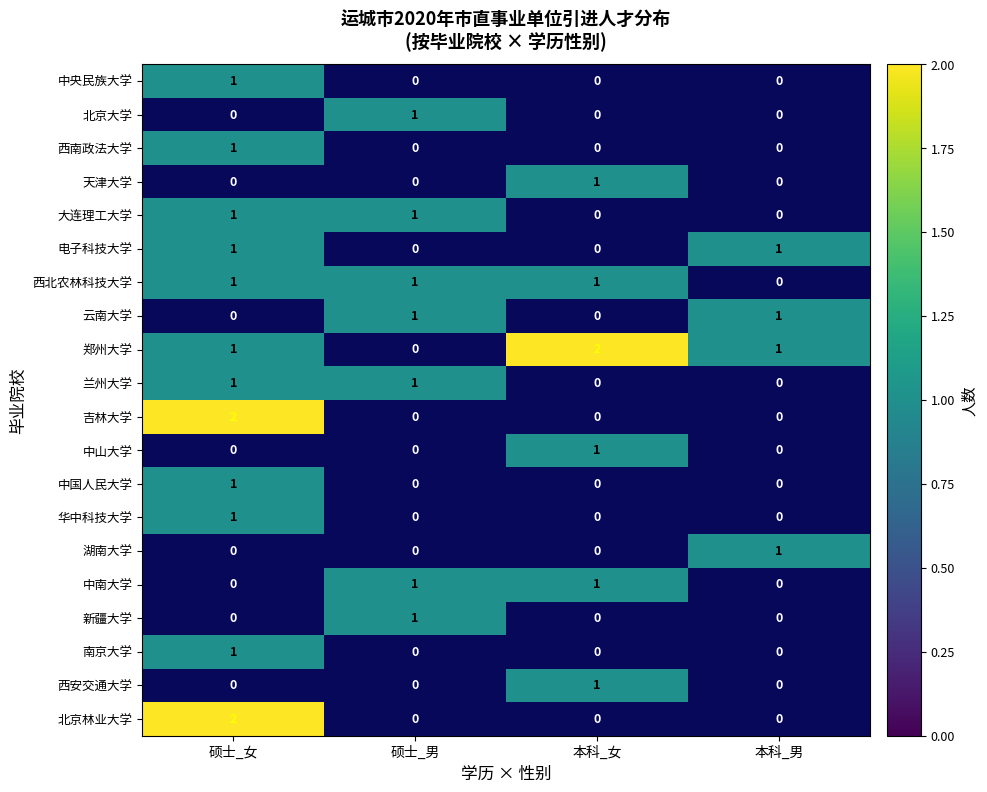

The value of 新疆大学 at 硕士_男 is 1. True or false?

True